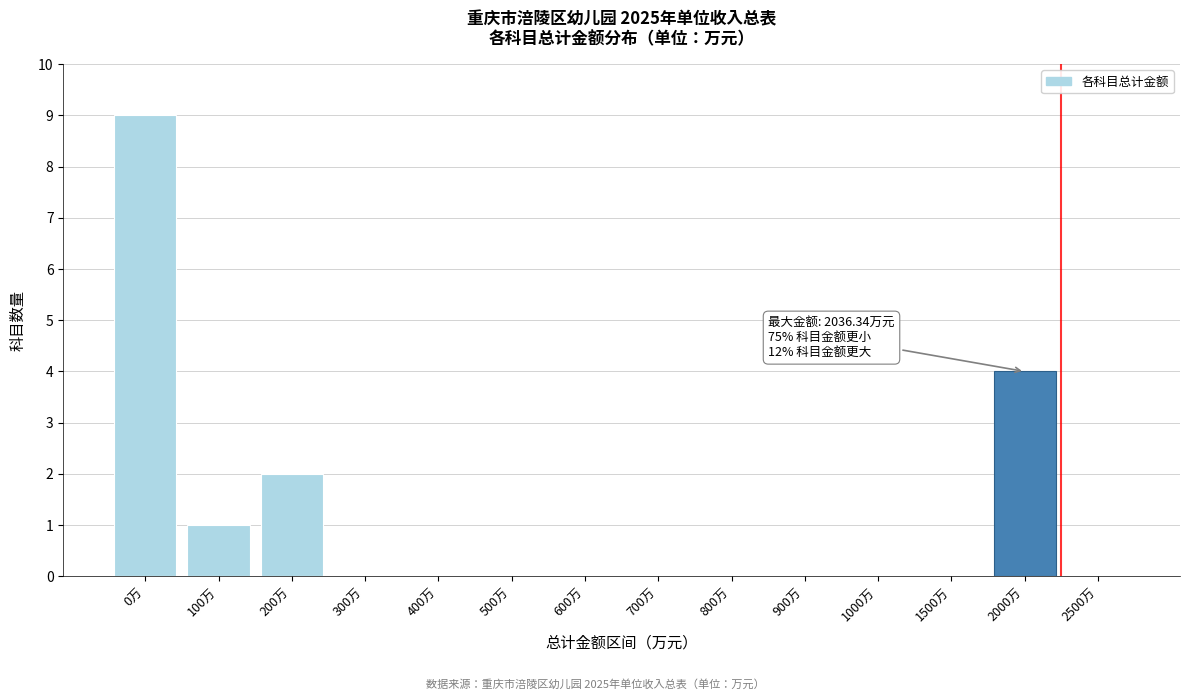

Reading left to right, extract all data points from this chart.

0万=9	100万=1	200万=2	300万=0	400万=0	500万=0	600万=0	700万=0	800万=0	900万=0	1000万=0	1500万=0	2000万=4	2500万=0